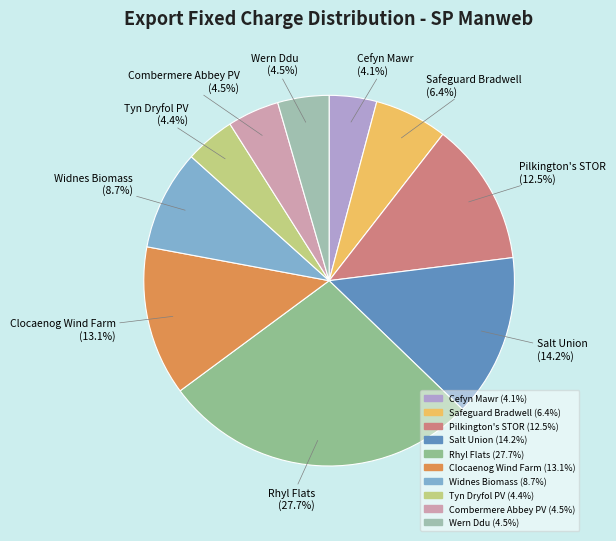

How many slices are in this pie chart?

10